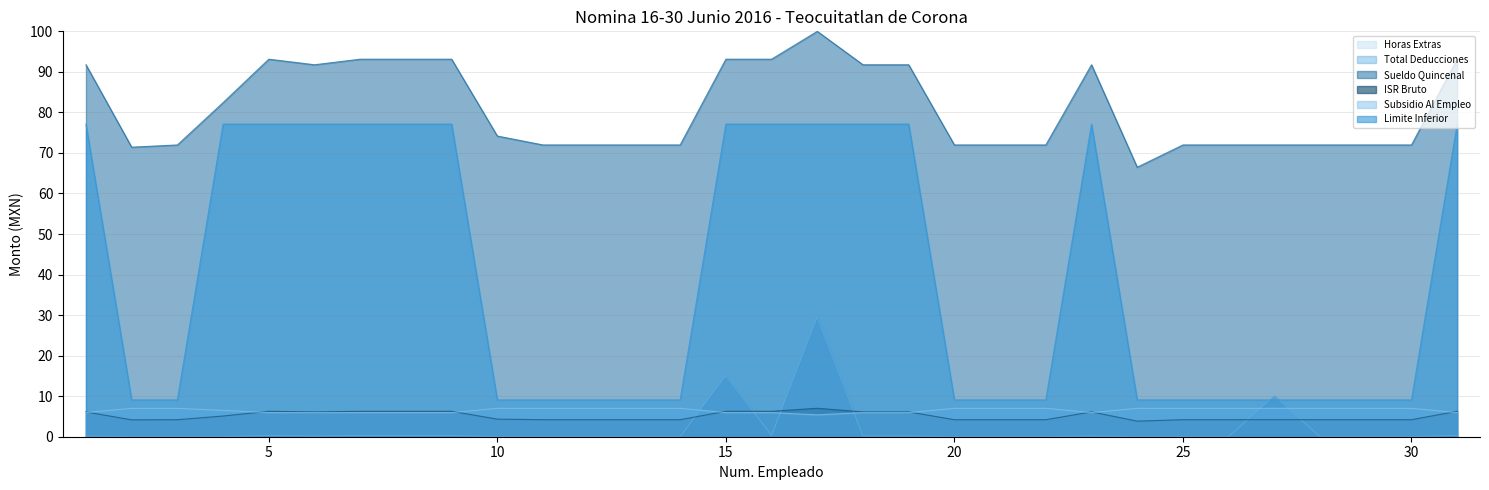

True or false: Total Deducciones has more than 1 interior local peaks.

True